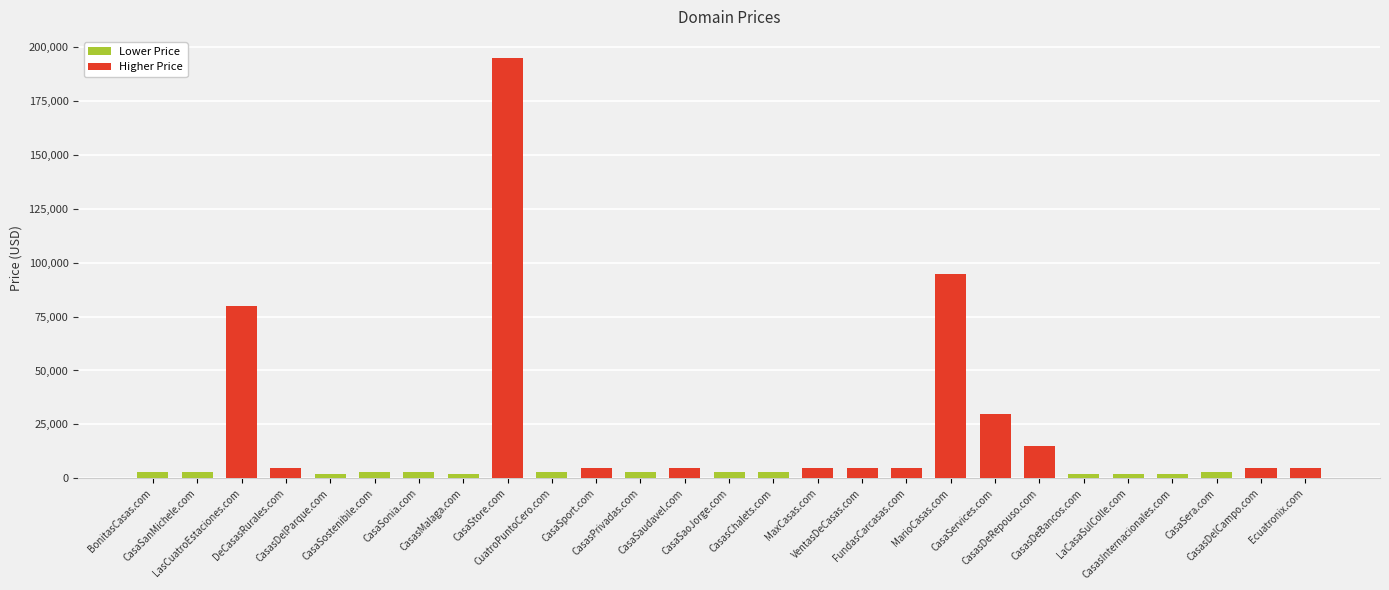

The value at CuatroPuntoCero.com is 2888. True or false?

True